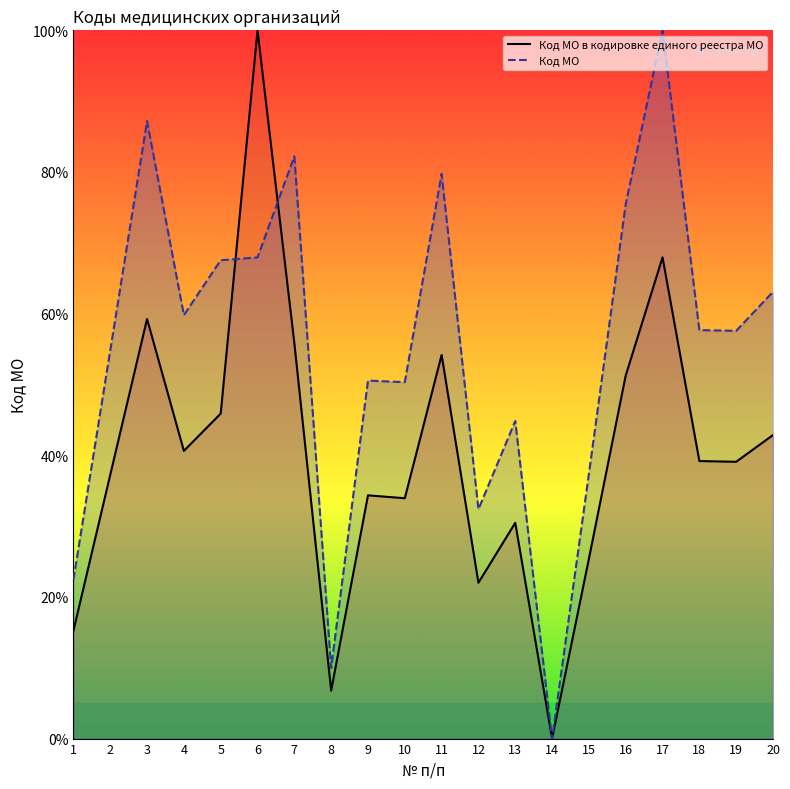

True or false: Код МО в кодировке единого реестра МО has more than 0 points higher than both neighbors.

True